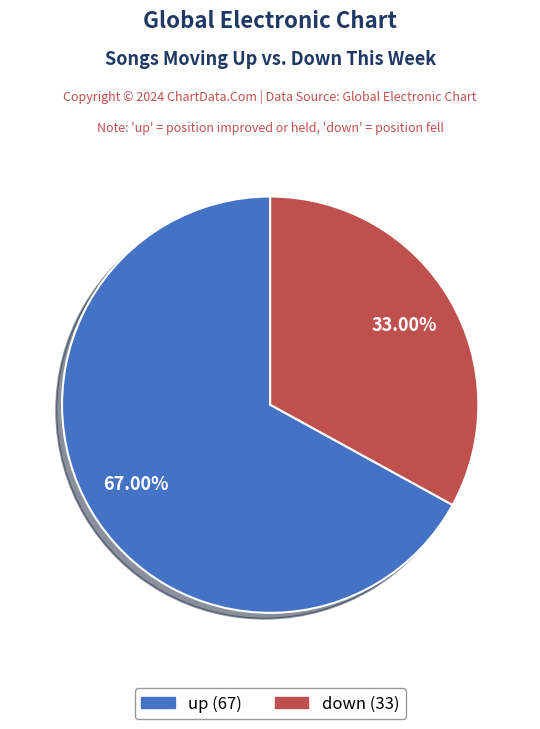

To the nearest percent, what percentage of the pie is up?

67%